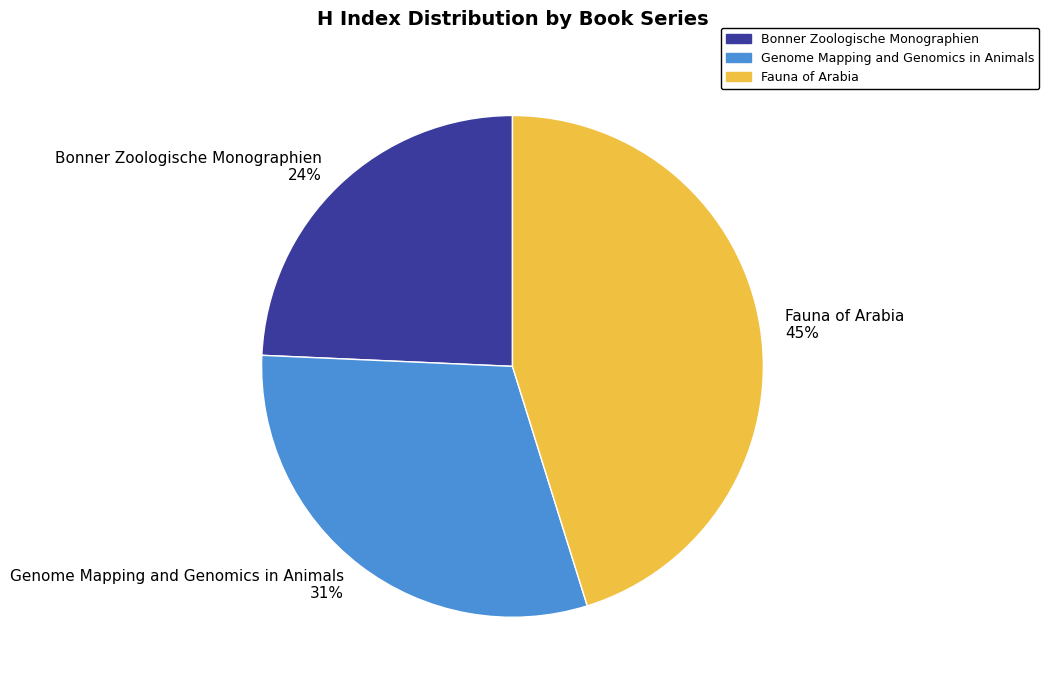

Which has a higher value, Genome Mapping and Genomics in Animals or Bonner Zoologische Monographien?

Genome Mapping and Genomics in Animals